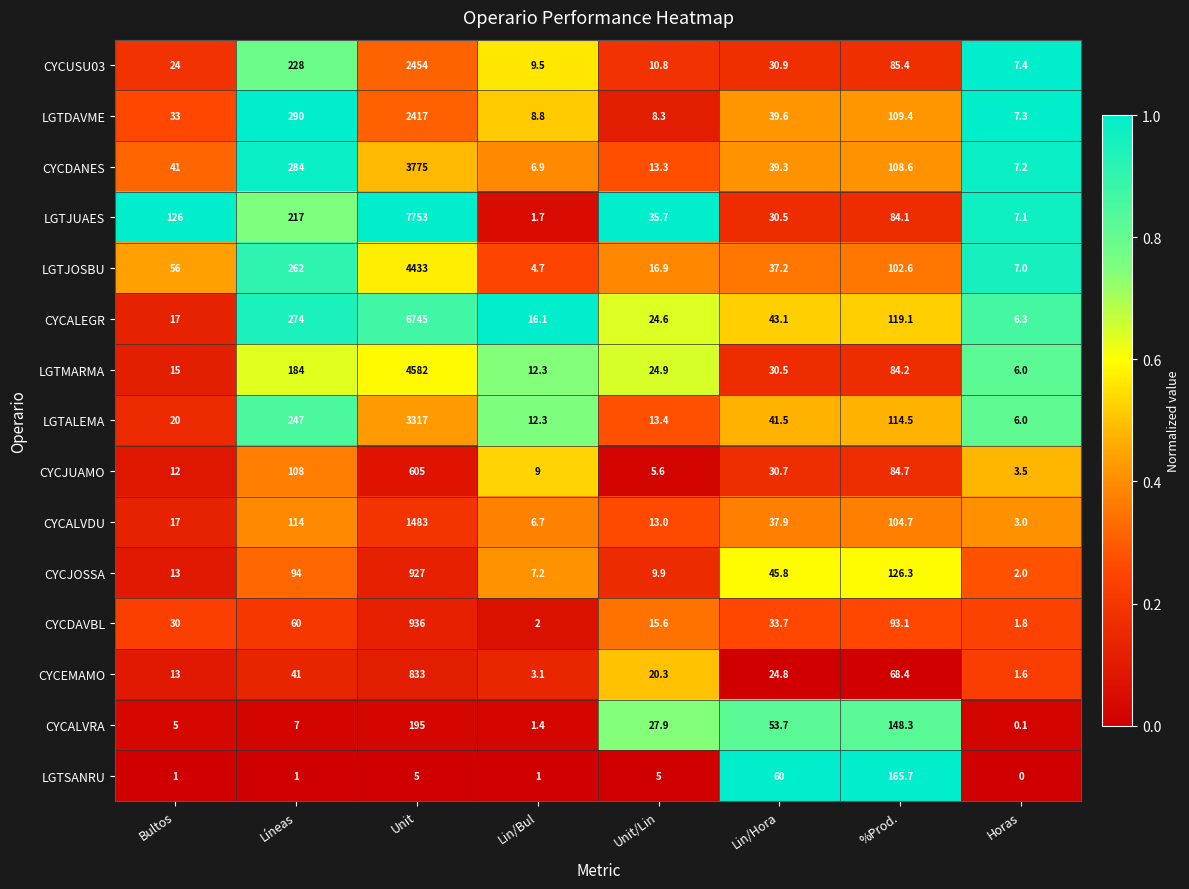

What is the total value across all series at %Prod.?

1599.1